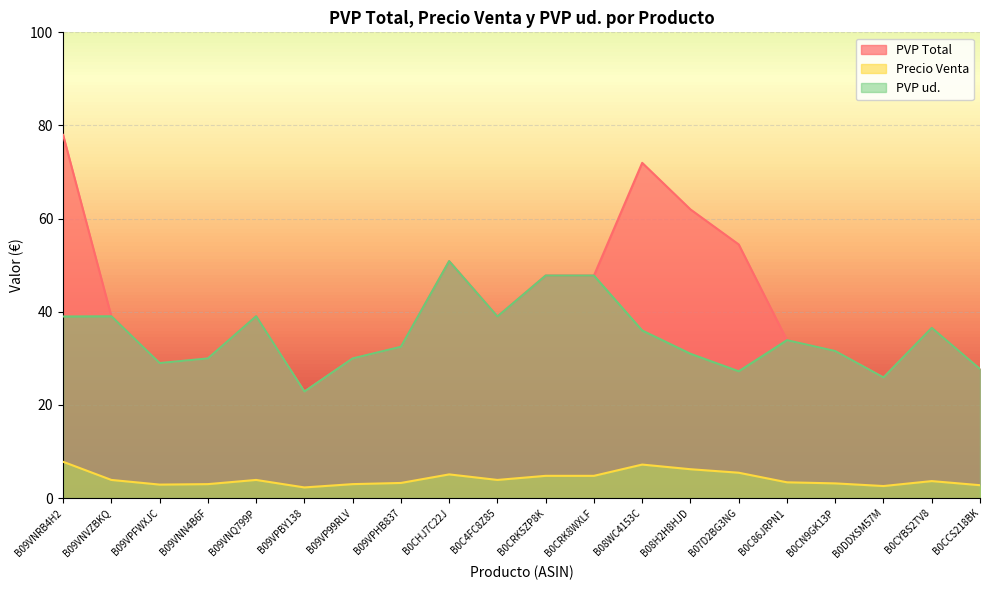

What is the label of the 15th point from the left?

B07D2BG3NG